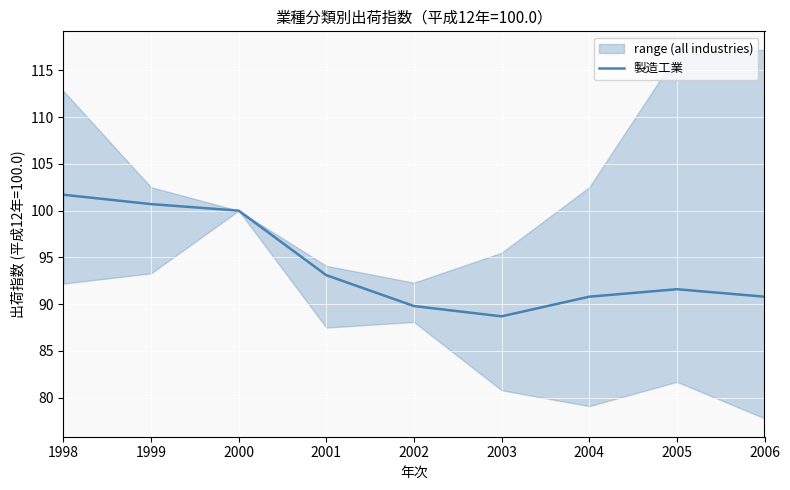

What is the difference between the second highest and minimum values?

12.0